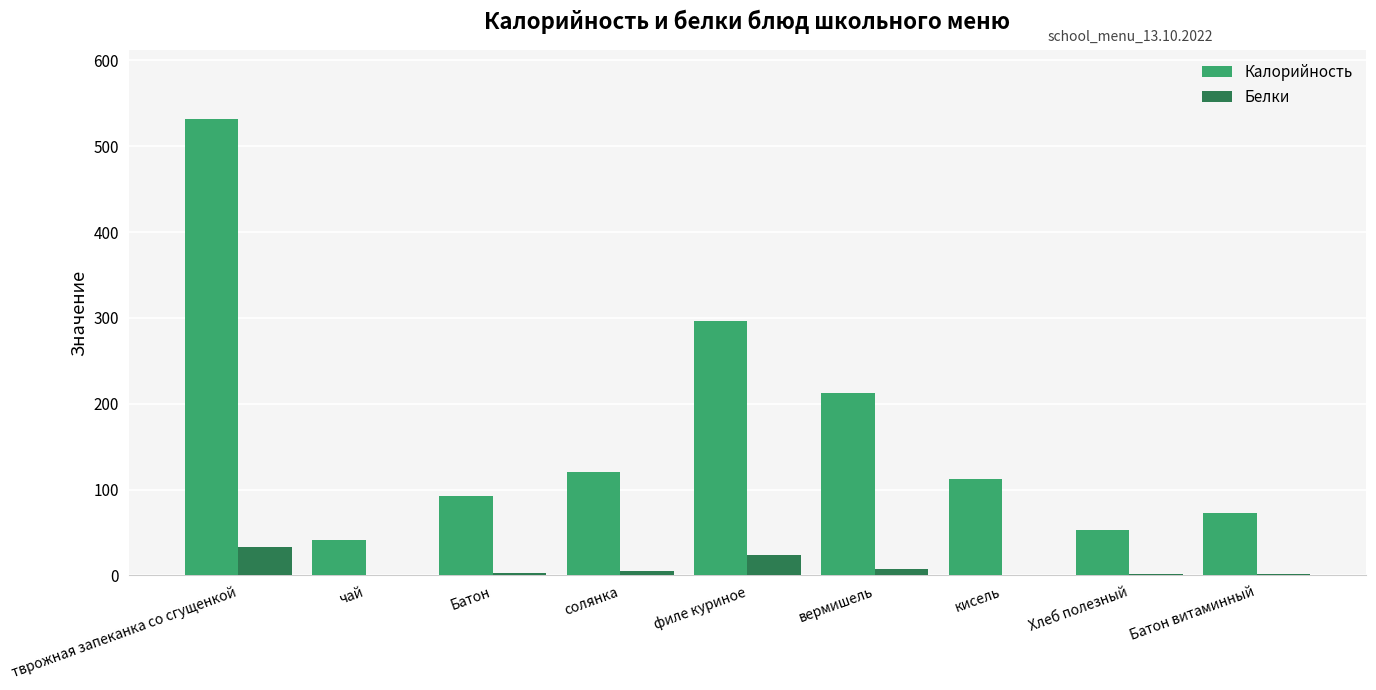

At which category is the sum across all series the highest?

тврожная запеканка со сгущенкой